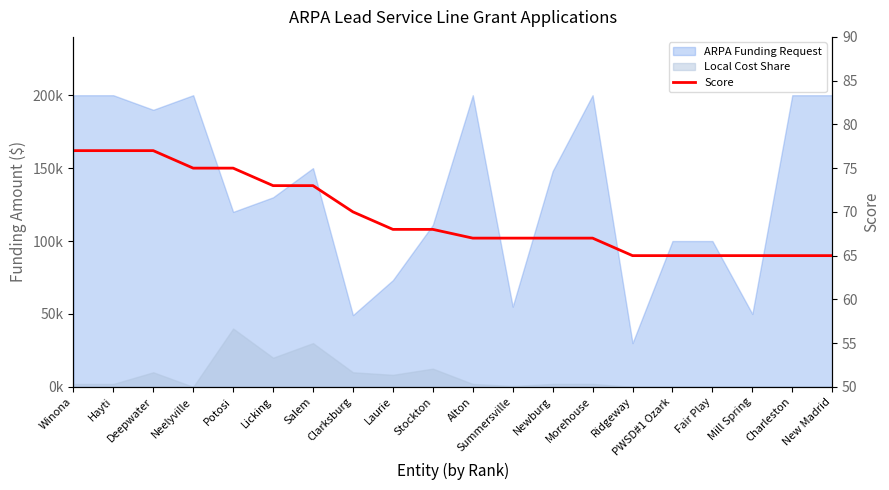

Reading left to right, extract all data points from this chart.

77	77	77	75	75	73	73	70	68	68	67	67	67	67	65	65	65	65	65	65